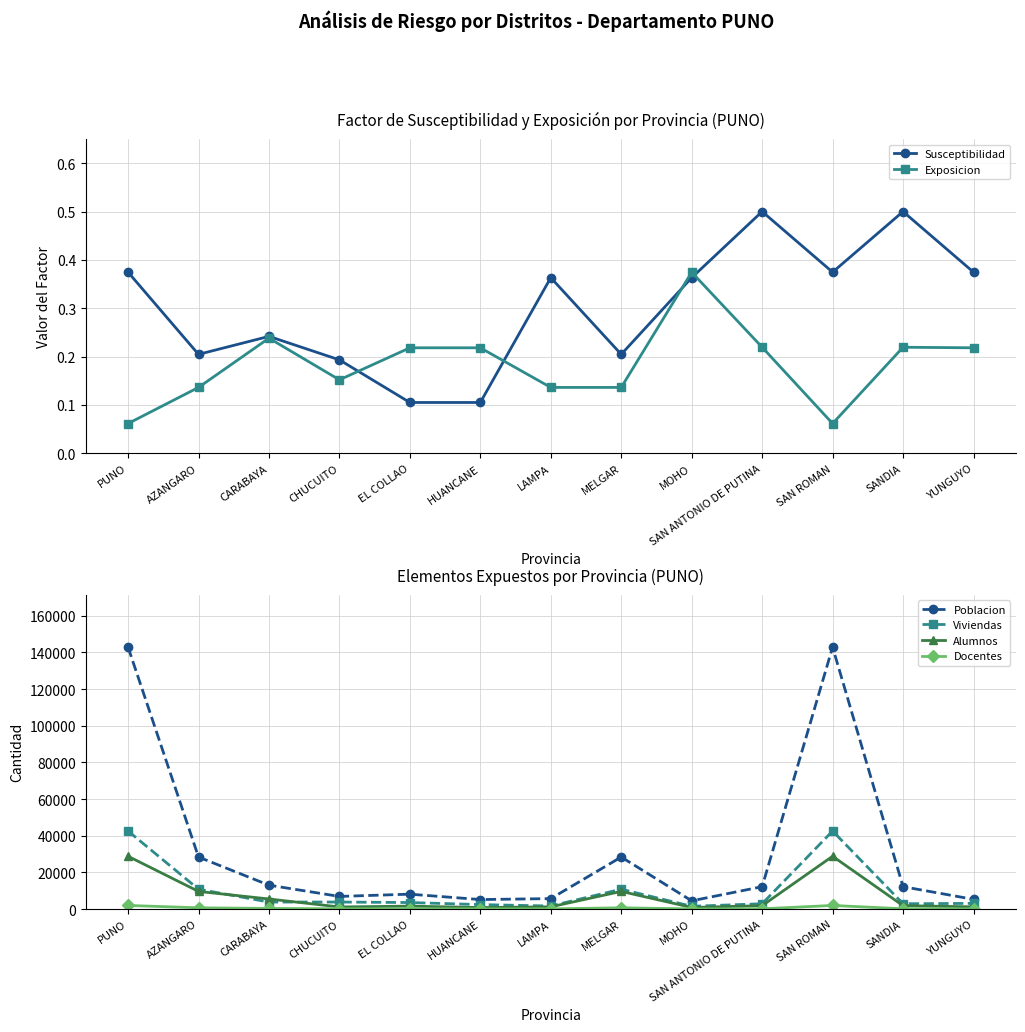

How many interior local peaks does the Exposicion series have?

3